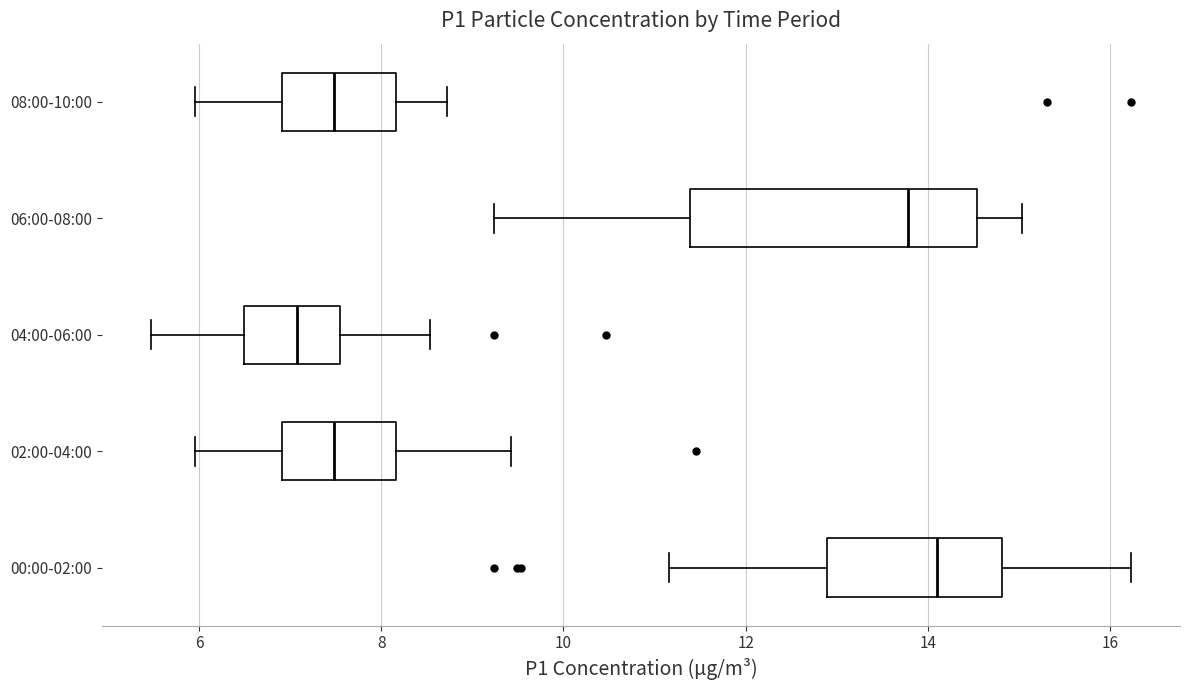

Reading bottom to top, read every box against the x-axis: the position of its median line, the range the box covers, and the ends of its whiskers. The values are not printed on the chart, so give them approximately, as read against the axis.

00:00-02:00: median 14.2, box 12.8 to 14.8, whiskers 11.2 to 16.2
02:00-04:00: median 7.4, box 7.0 to 8.2, whiskers 6.0 to 9.4
04:00-06:00: median 7.0, box 6.4 to 7.6, whiskers 5.4 to 8.6
06:00-08:00: median 13.8, box 11.4 to 14.6, whiskers 9.2 to 15.0
08:00-10:00: median 7.4, box 7.0 to 8.2, whiskers 6.0 to 8.8